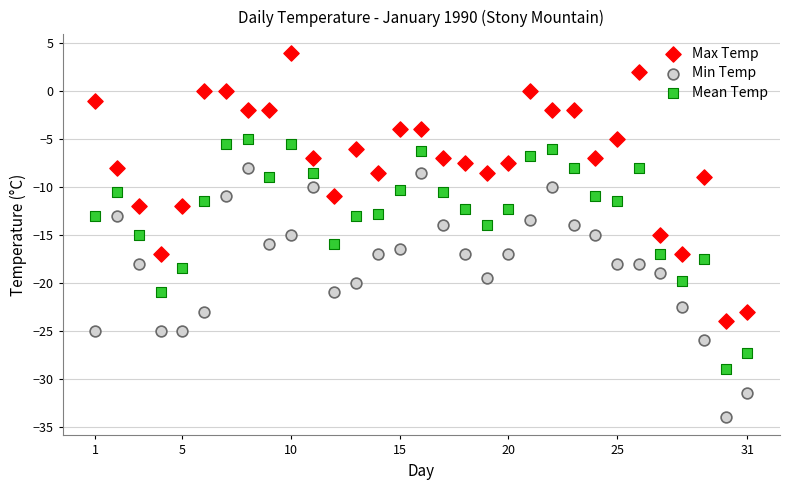

Which series reaches the maximum Y coordinate?

Max Temp